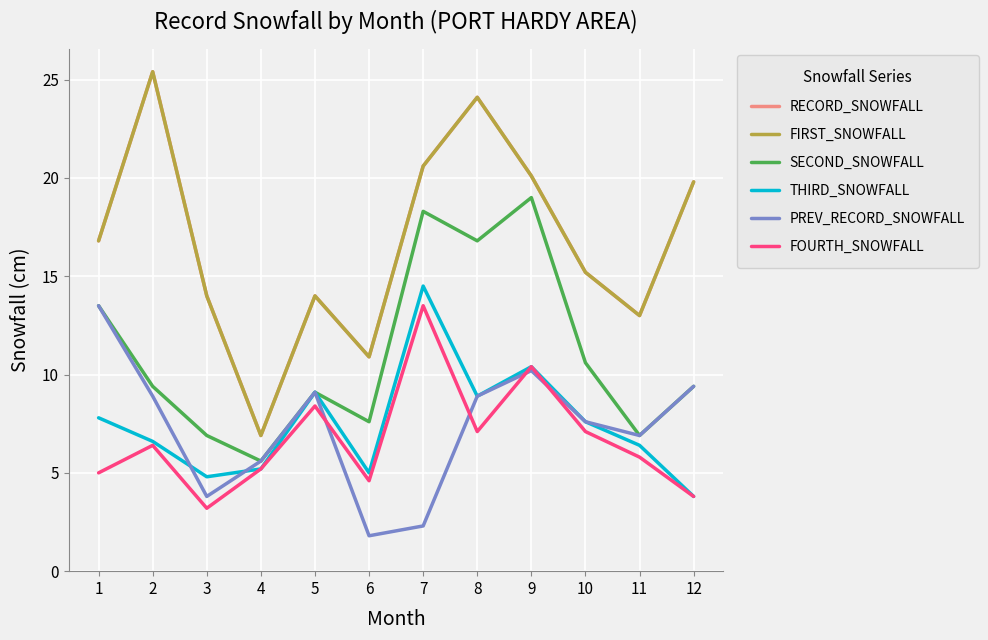

True or false: SECOND_SNOWFALL has a value of 13.5 at 6.

False